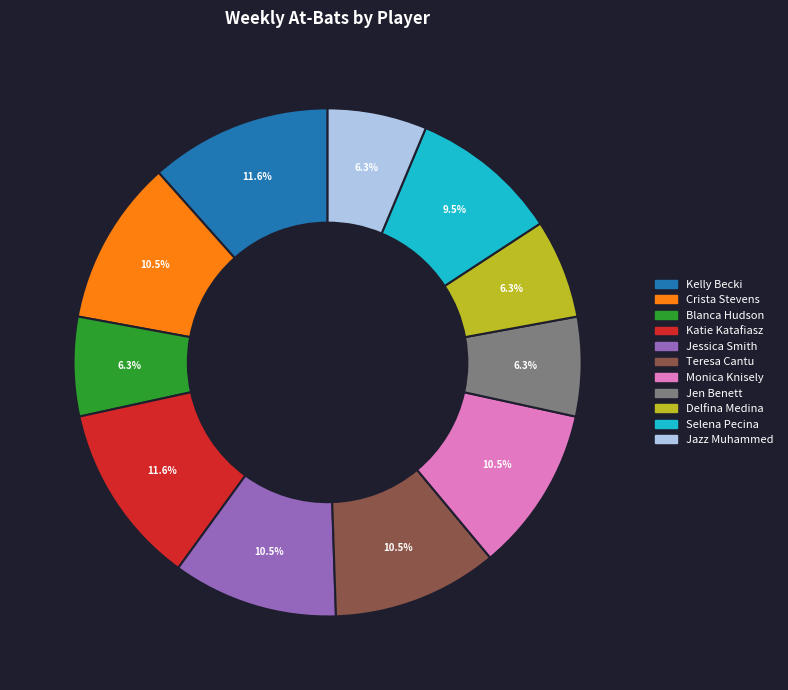

Is the sum of Kelly Becki and Delfina Medina greater than half?

No